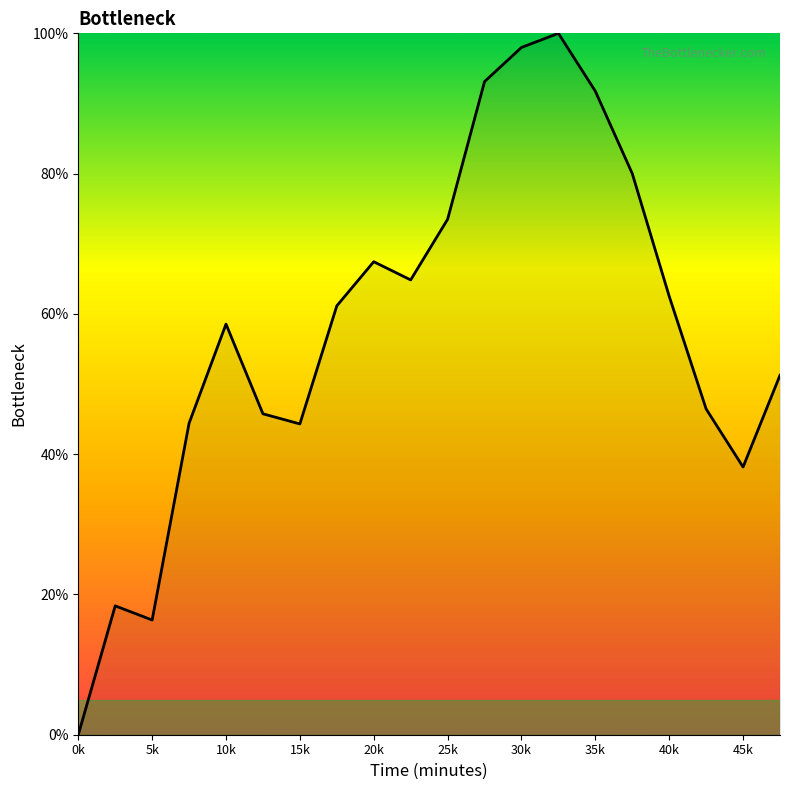

How many interior local peaks (higher than both neighbors) does the data have?

4